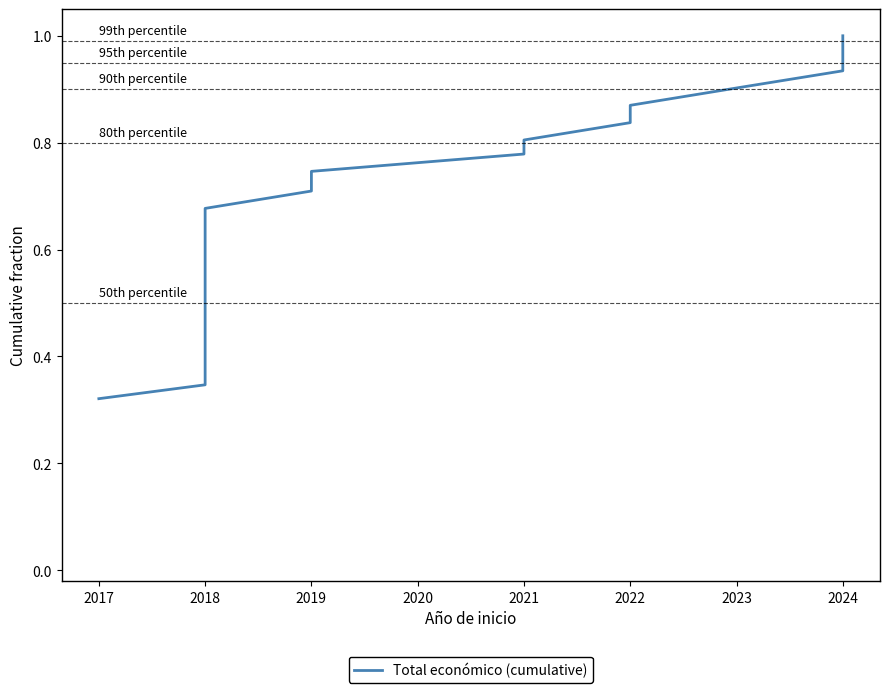

Reading left to right, list all the values displayed in this chart.

0.3	0.3	0.7	0.7	0.7	0.7	0.8	0.8	0.8	0.9	0.9	0.9	1.0	1.0